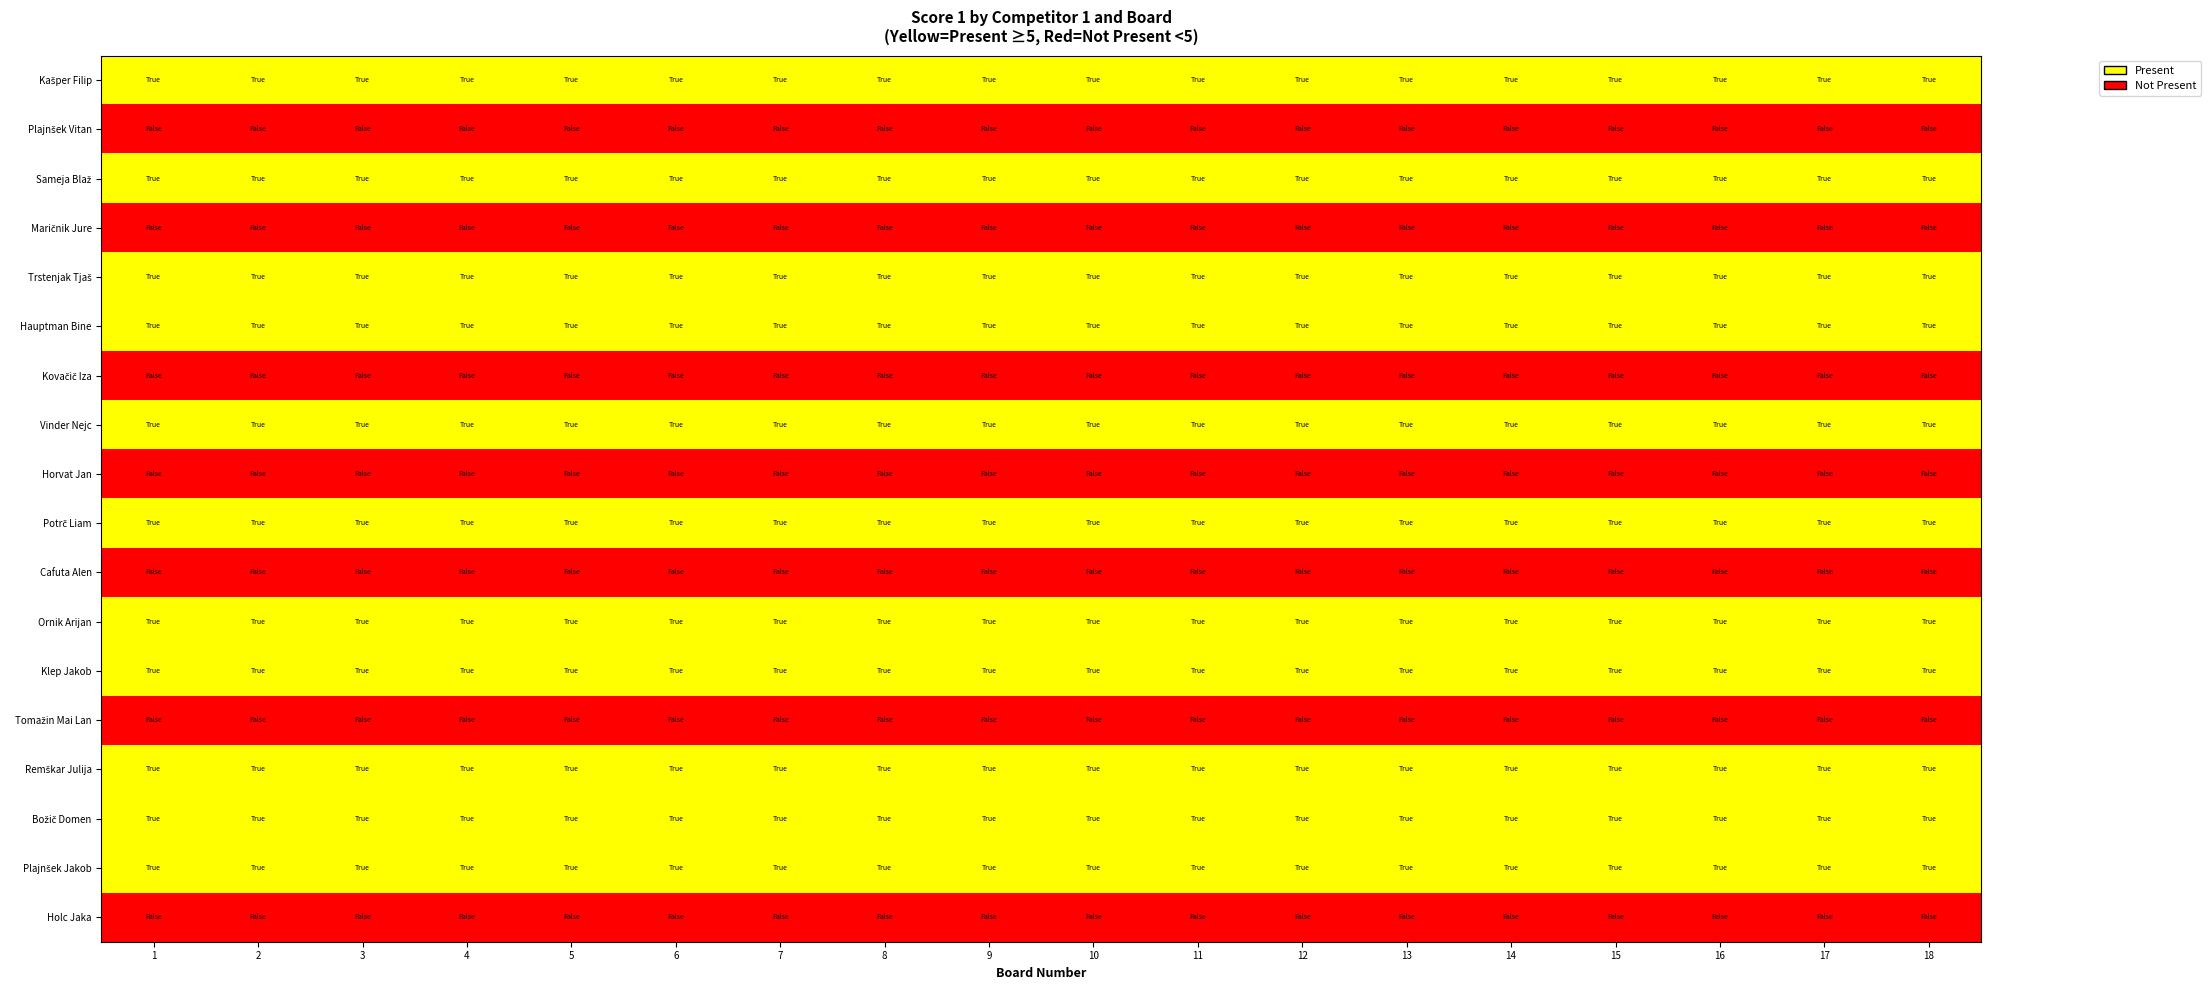

What is the spread (max minus min) of values at 12?

1